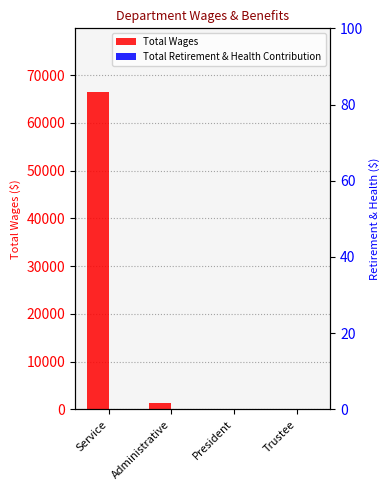

At which category is the sum across all series the highest?

Service